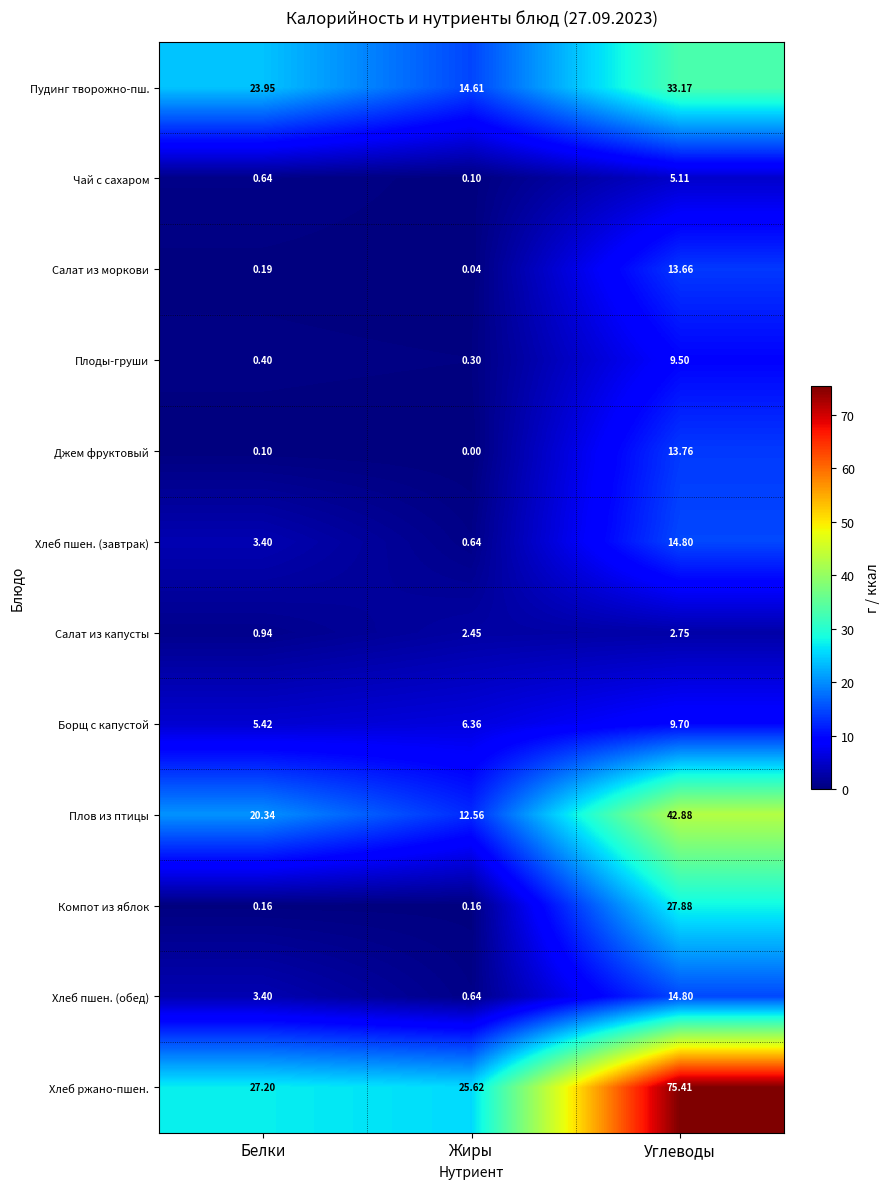

Which category has the highest value in the Плоды-груши series?

Углеводы